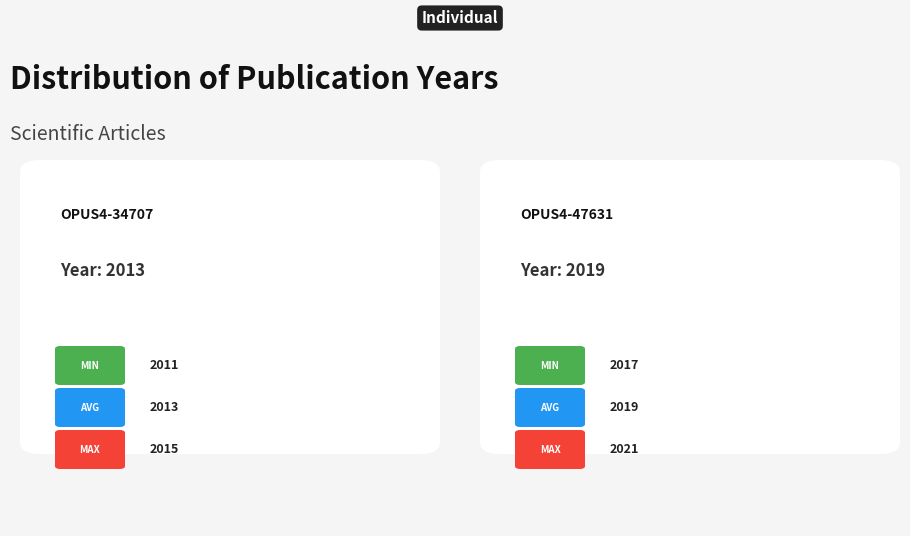

Rank the categories by value from highest to lowest.

OPUS4-47631, OPUS4-34707